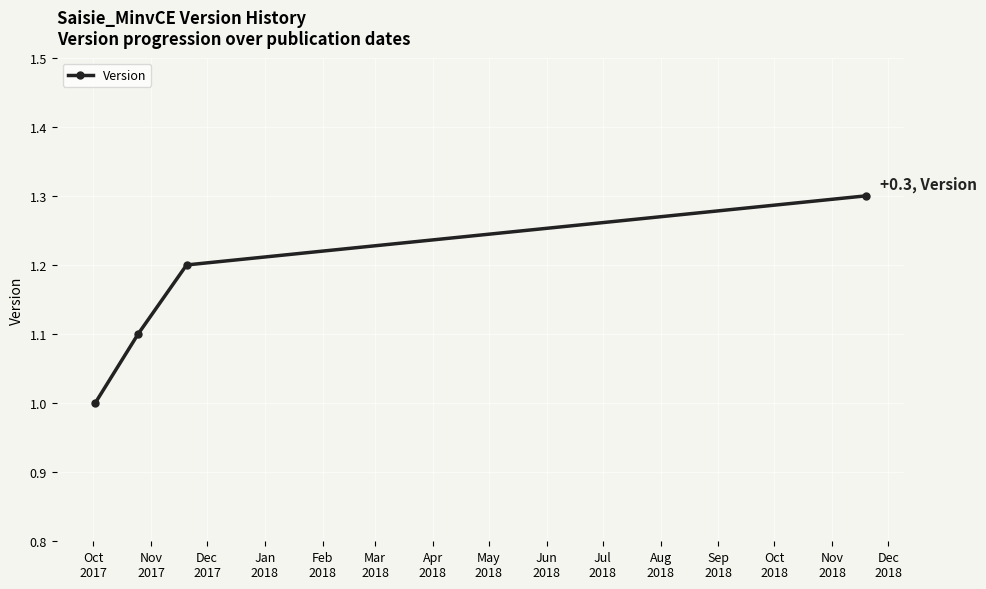

What is the value of the 3rd point from the left?

1.2